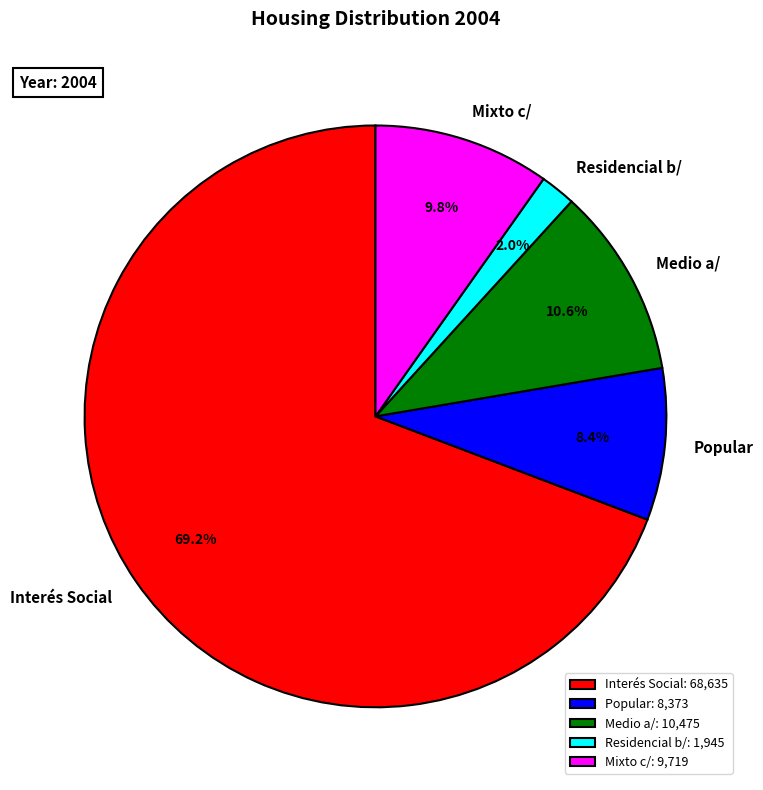

Is it true that Mixto c/ is 17% of the pie?

False